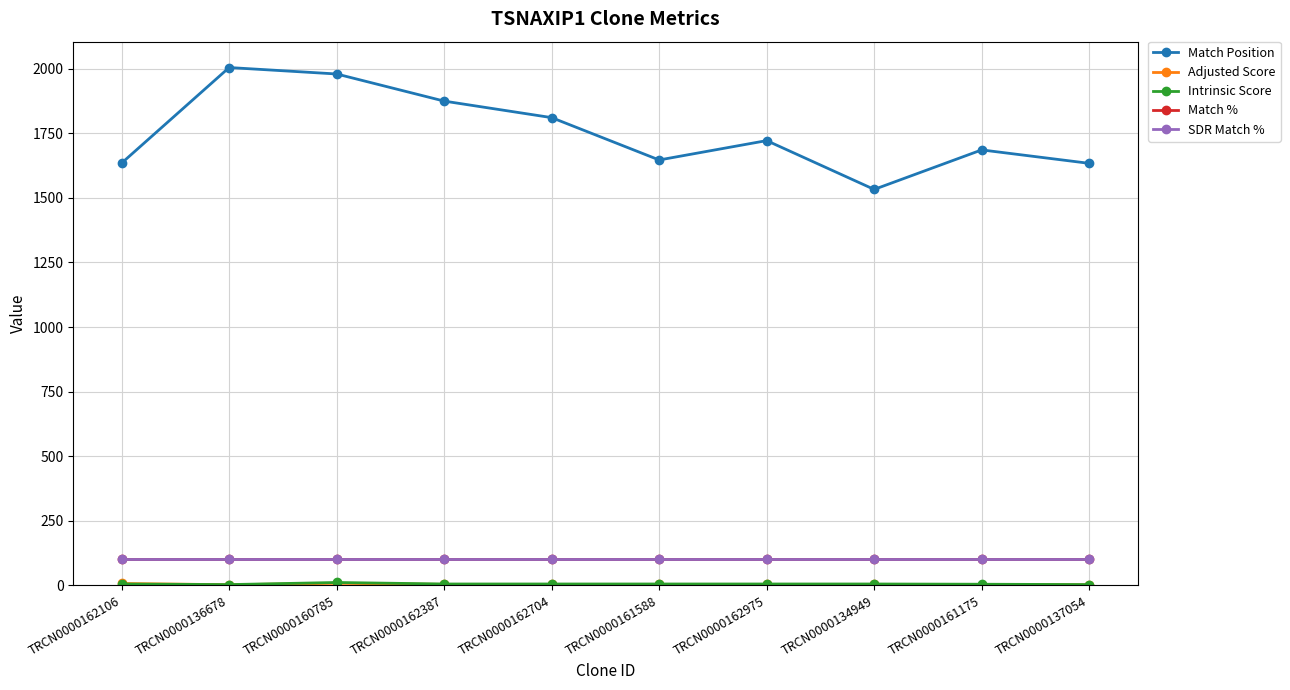

Is this an area chart (filled region under the line)?

No